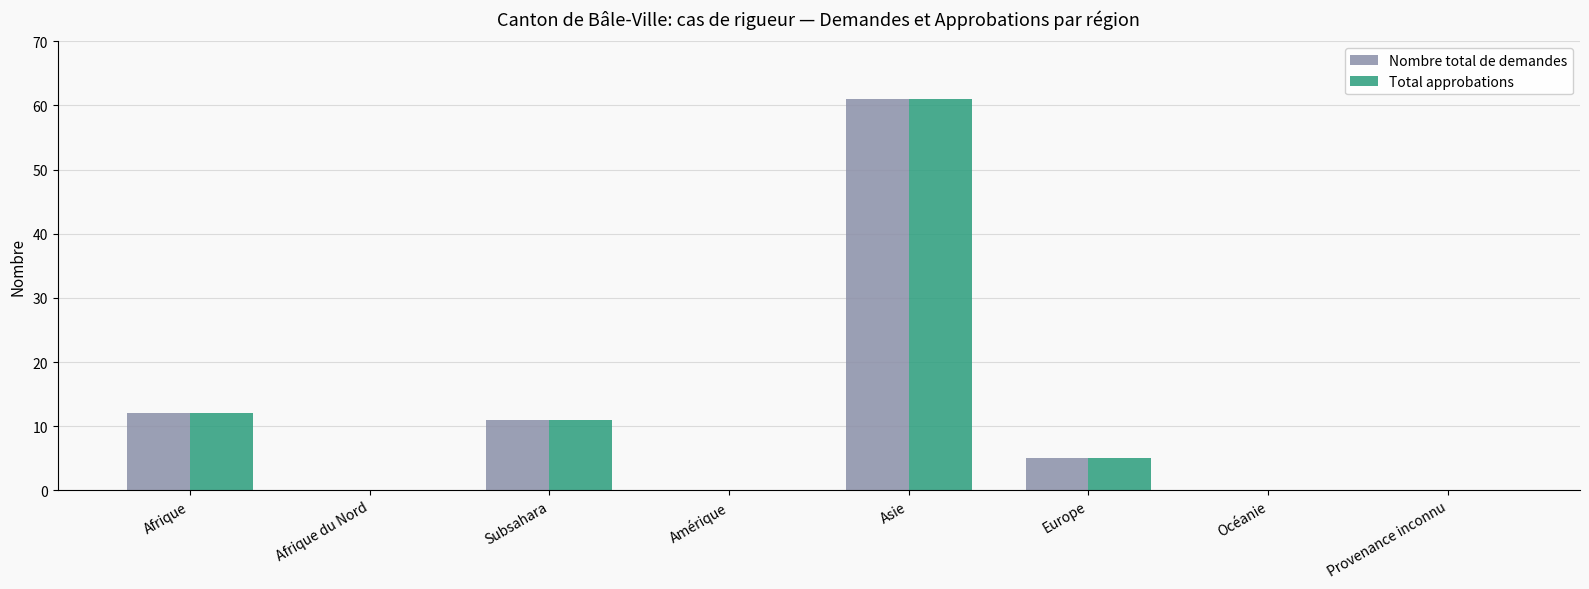

What are all the series names shown in the legend?

Nombre total de demandes, Total approbations